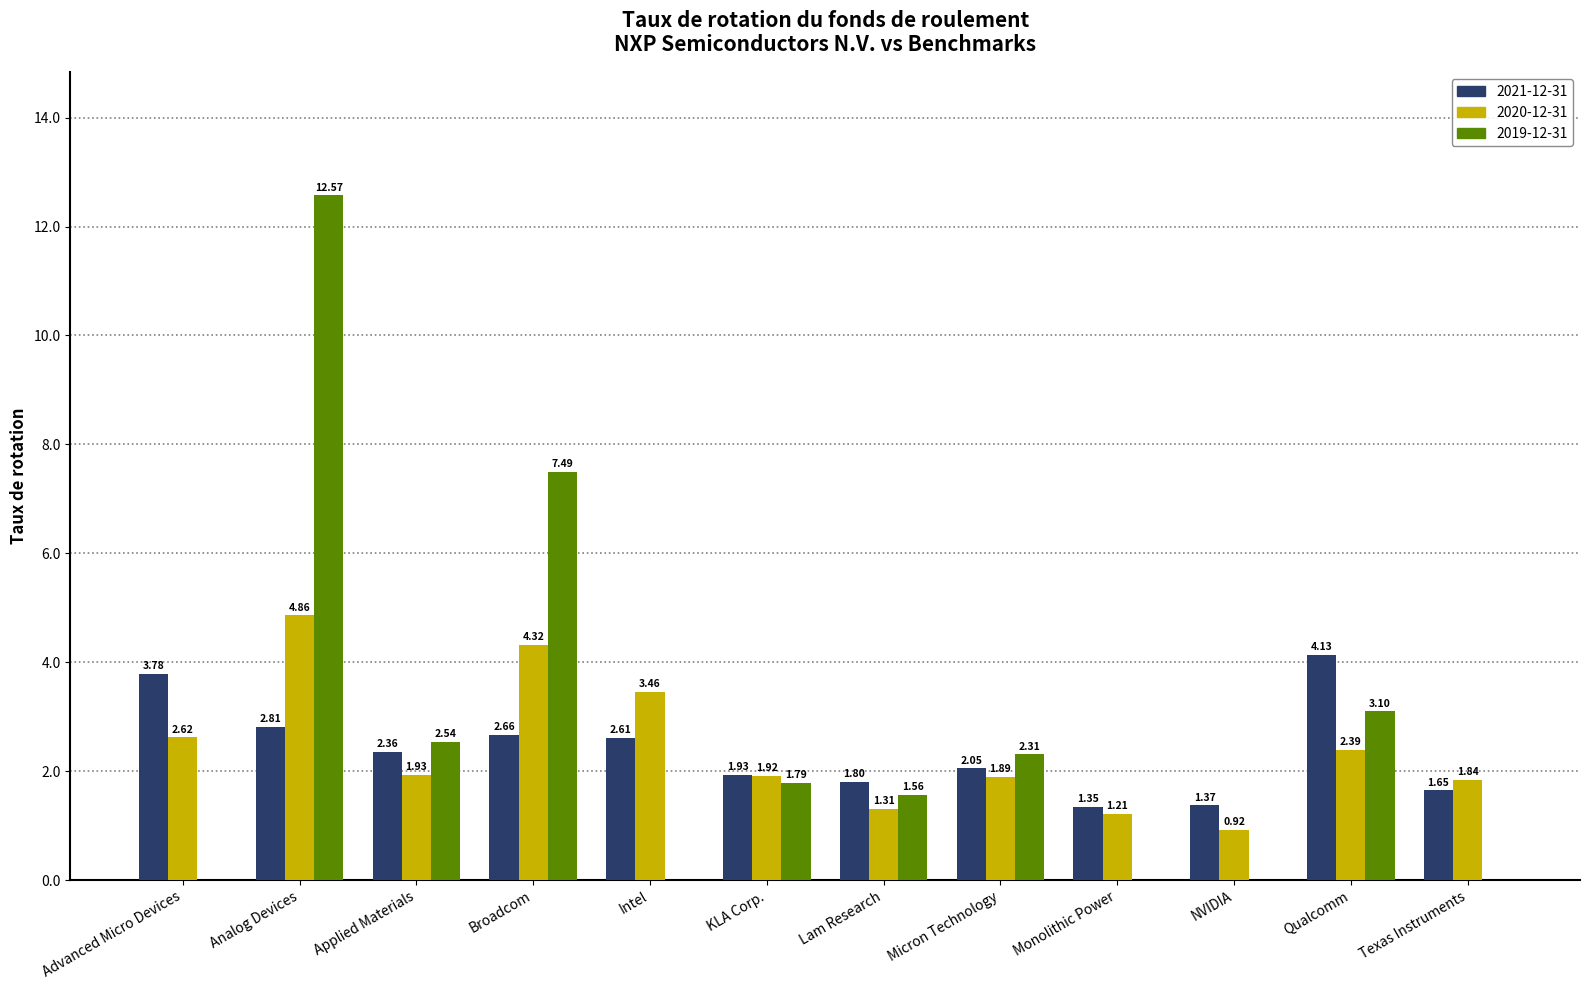

At which category does the chart reach its peak across all series?

Analog Devices